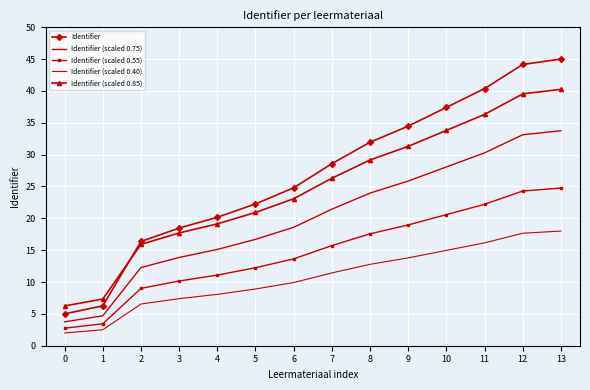

The Identifier (scaled 0.40) series shows 25.3 at 13. True or false?

False